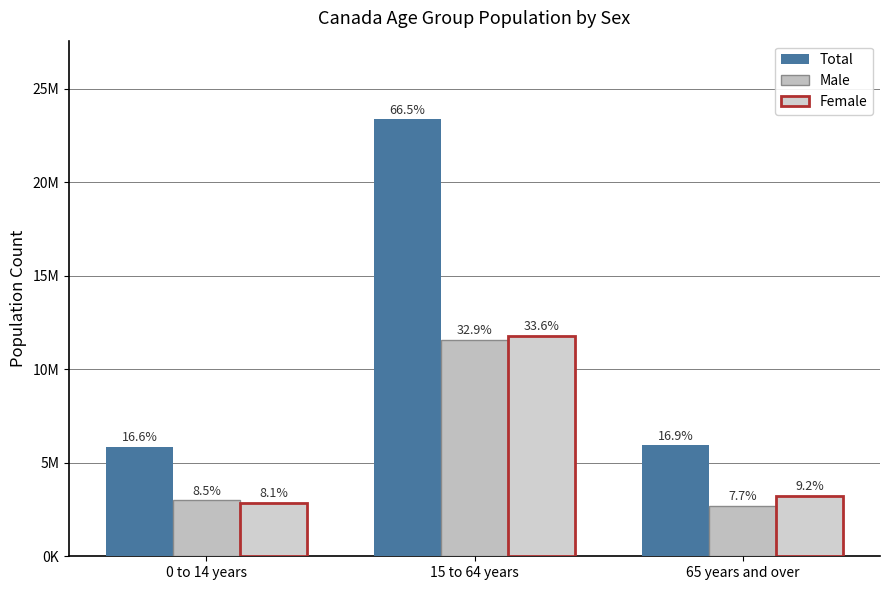

Are the bars grouped side by side (vs. stacked)?

Yes